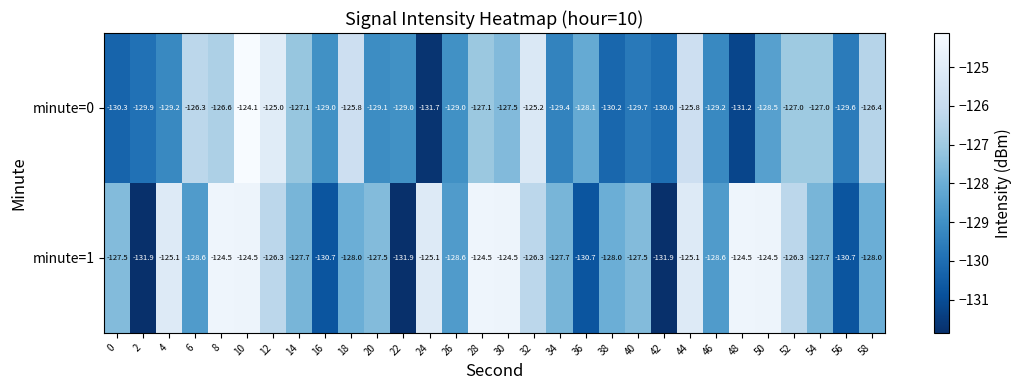

The value of minute=0 at 42 is -130.0. True or false?

True